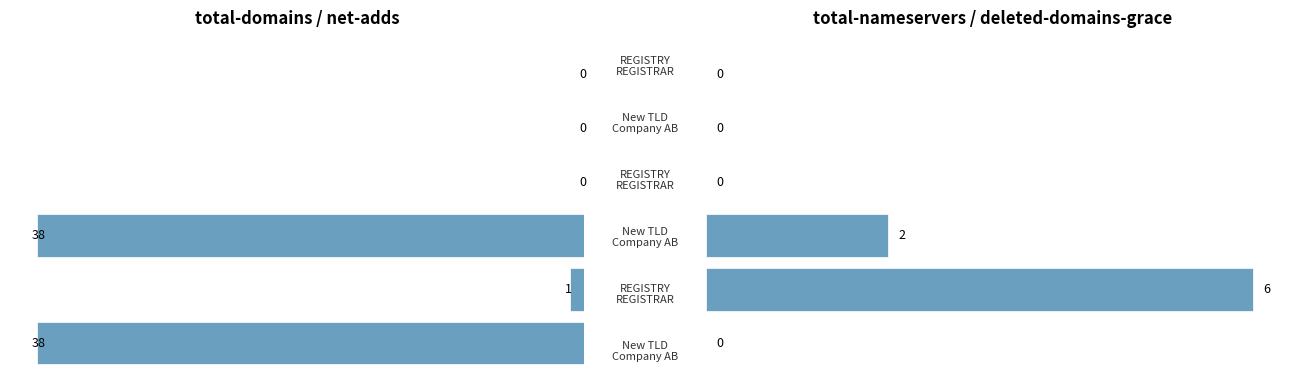

Which series has the largest range (max minus min)?

left-metrics